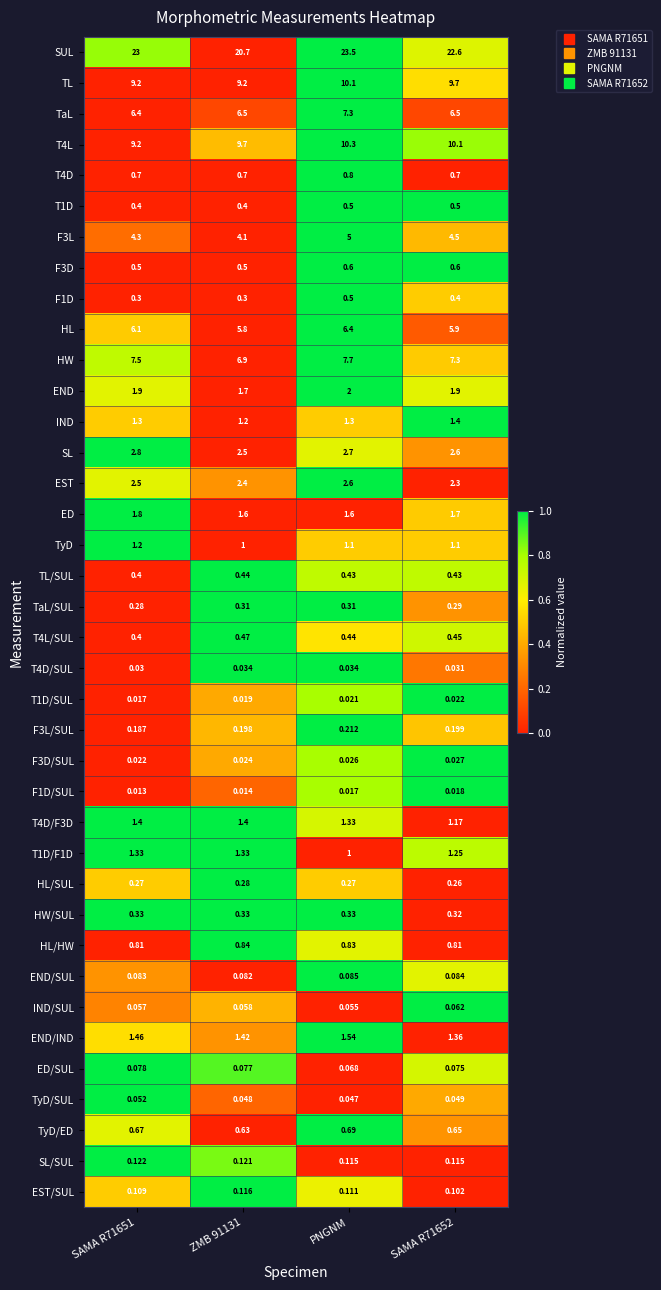

Which series changed the most between ZMB 91131 and SAMA R71652?

SUL